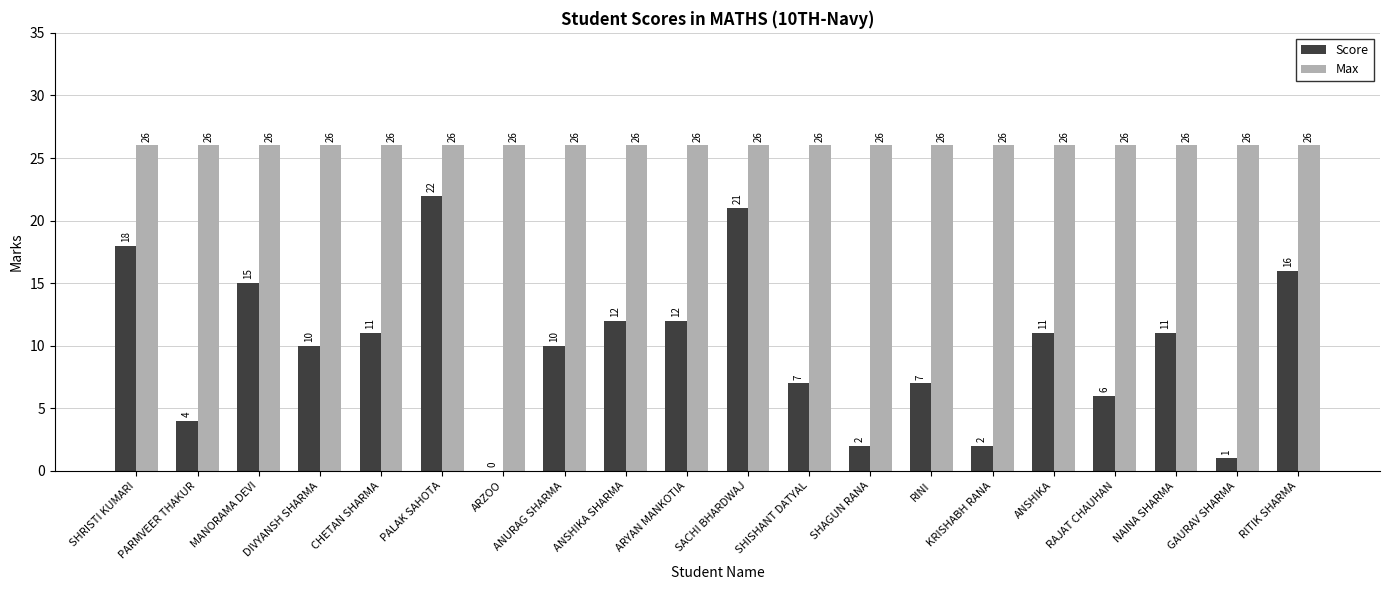

What value does the Score series have at SHAGUN RANA?

2